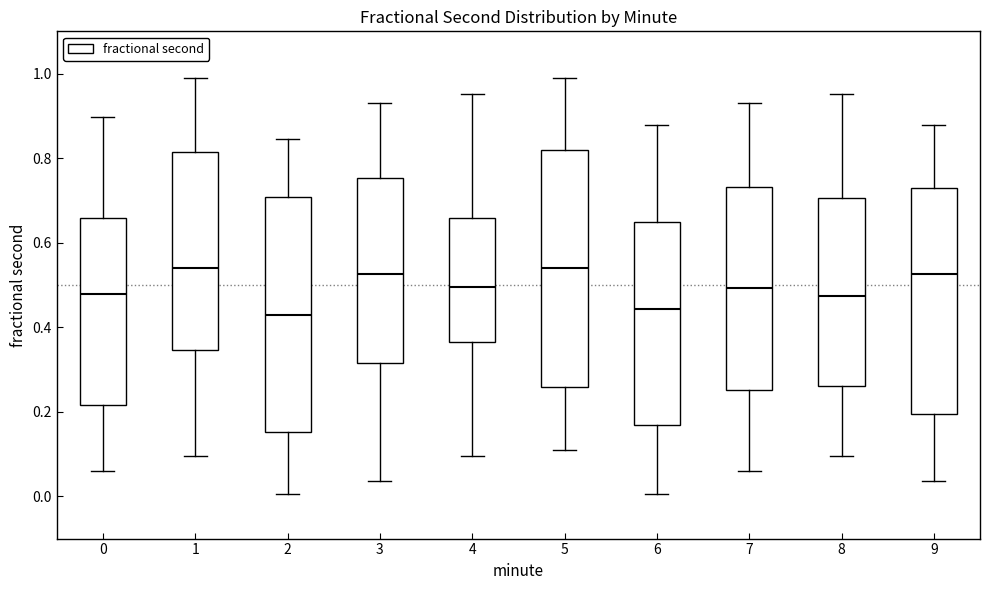

Reading left to right, read every box against the y-axis: the position of its median line, the range the box covers, and the ends of its whiskers. The values are not printed on the chart, so give them approximately, as read against the axis.

0: median 0.48, box 0.22 to 0.66, whiskers 0.06 to 0.90
1: median 0.54, box 0.34 to 0.82, whiskers 0.10 to 0.98
2: median 0.42, box 0.16 to 0.70, whiskers 0.00 to 0.84
3: median 0.52, box 0.32 to 0.76, whiskers 0.04 to 0.92
4: median 0.50, box 0.36 to 0.66, whiskers 0.10 to 0.96
5: median 0.54, box 0.26 to 0.82, whiskers 0.10 to 0.98
6: median 0.44, box 0.16 to 0.64, whiskers 0.00 to 0.88
7: median 0.50, box 0.26 to 0.74, whiskers 0.06 to 0.92
8: median 0.48, box 0.26 to 0.70, whiskers 0.10 to 0.96
9: median 0.52, box 0.20 to 0.72, whiskers 0.04 to 0.88